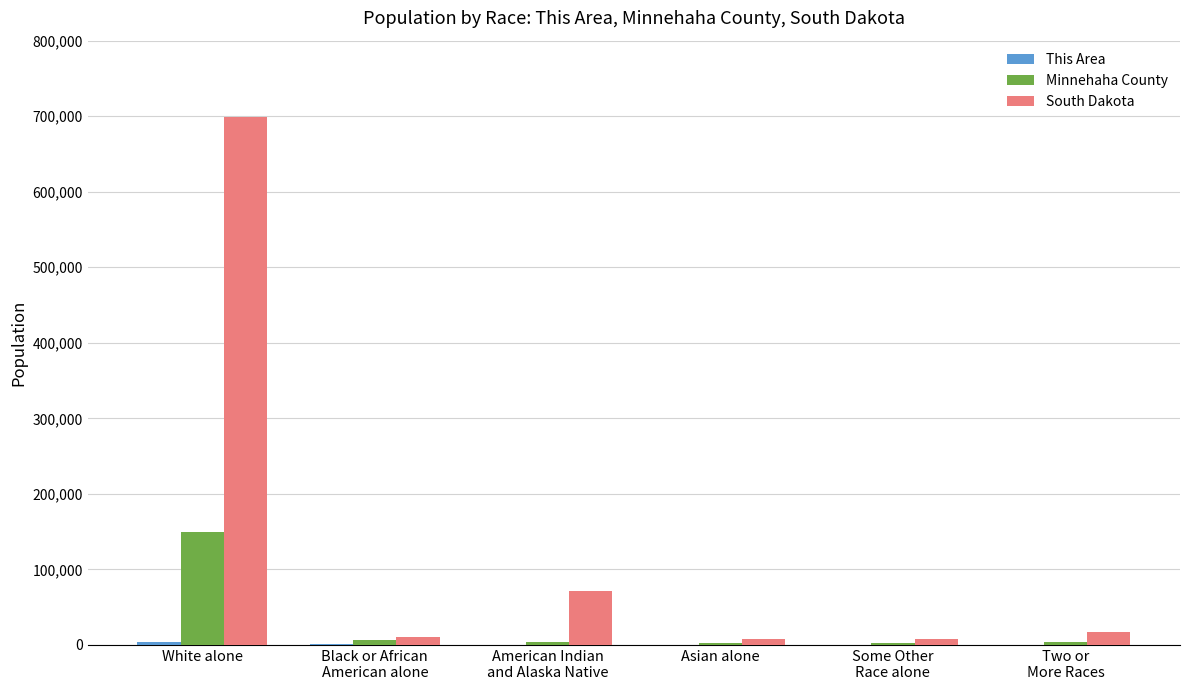

What is the maximum value shown in the chart?

699392